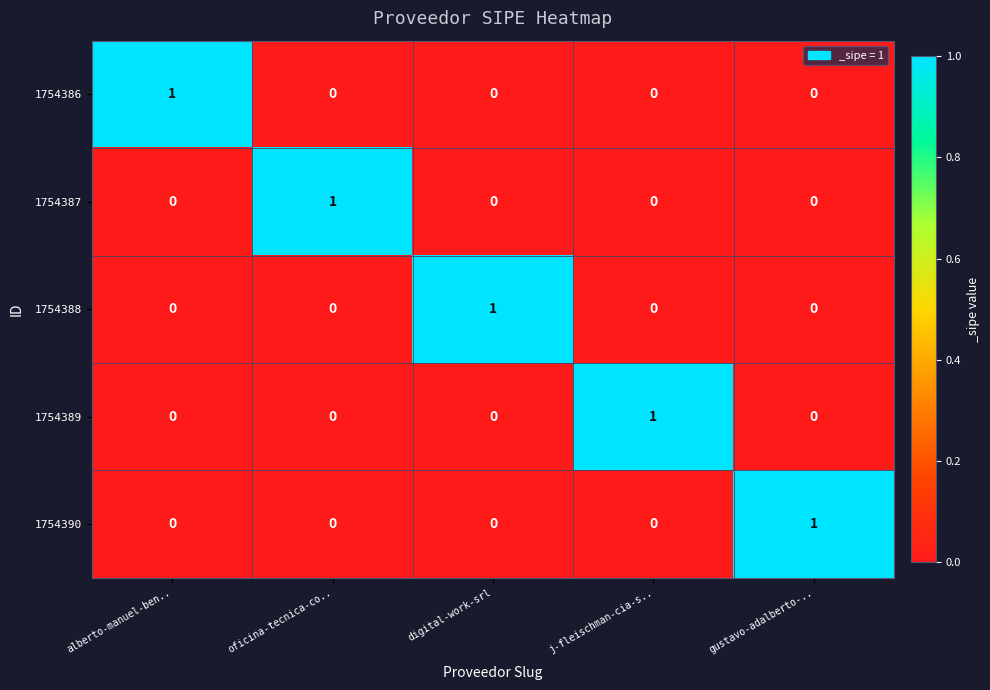

How many values in the 1754386 series exceed 0?

1